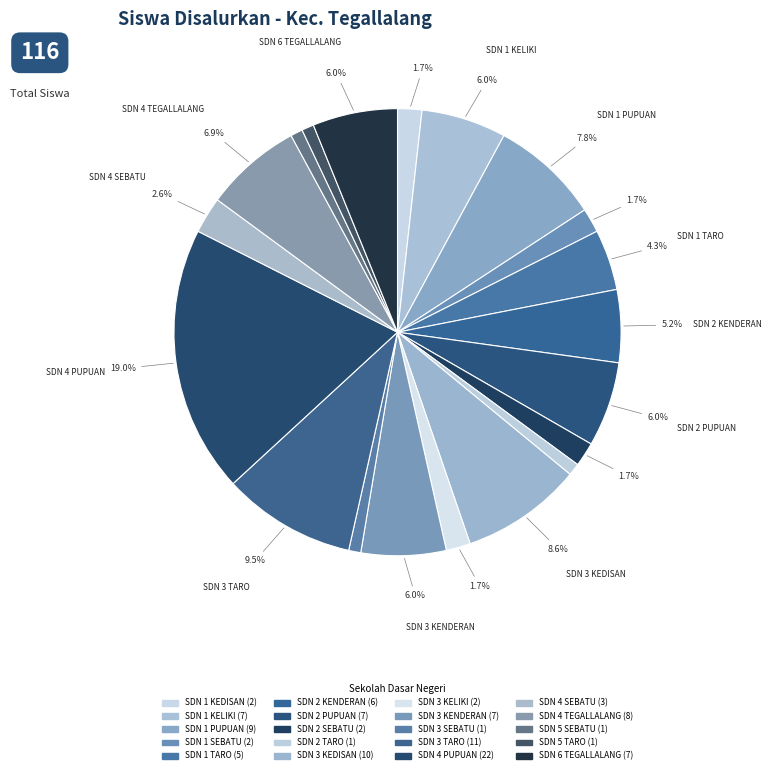

What is the ratio of the value at SD NEGERI 5 TARO to the value at SD NEGERI 5 SEBATU?

1.0